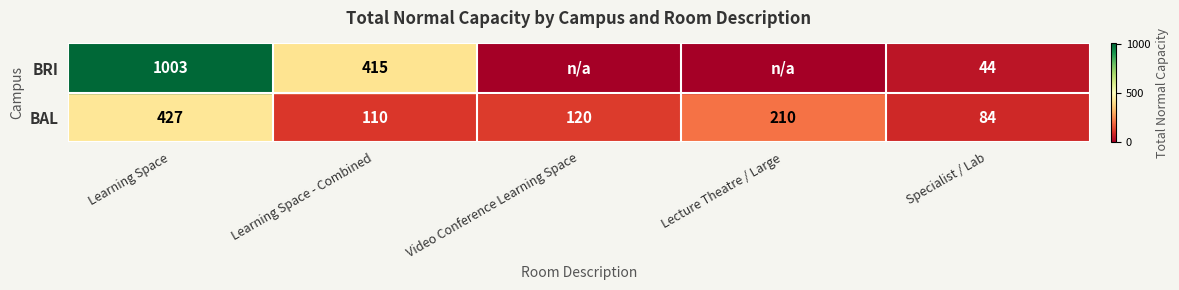

What is the difference between the BAL values at Specialist / Lab and Lecture Theatre / Large?

126